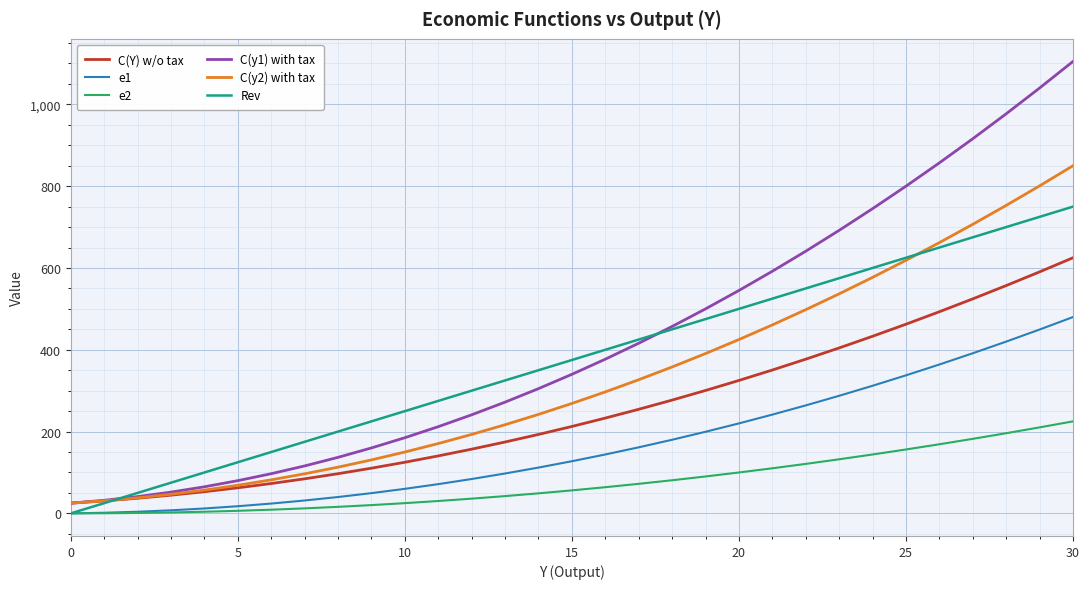

Rank the series by their maximum value, from highest to lowest.

C(y1) with tax, C(y2) with tax, Rev, C(Y) w/o tax, e1, e2